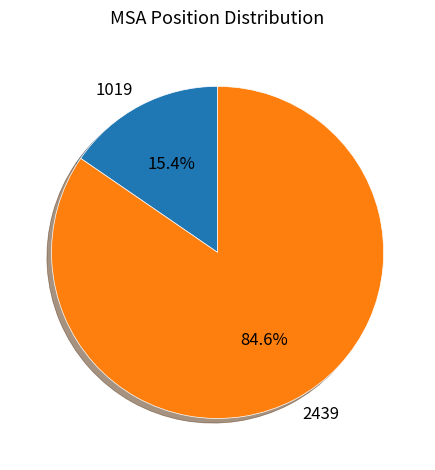

The 2439 slice represents 94% of the pie. True or false?

False